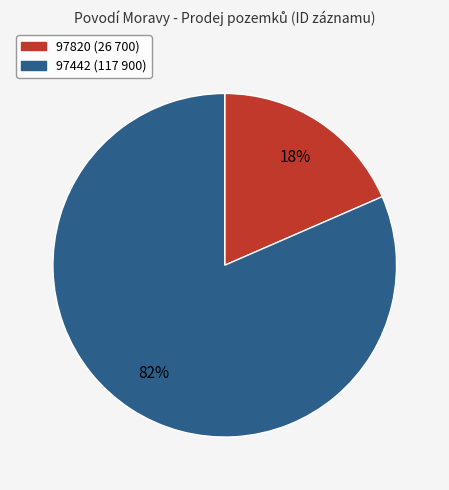

Which has a higher value, 97820 or 97442?

97442